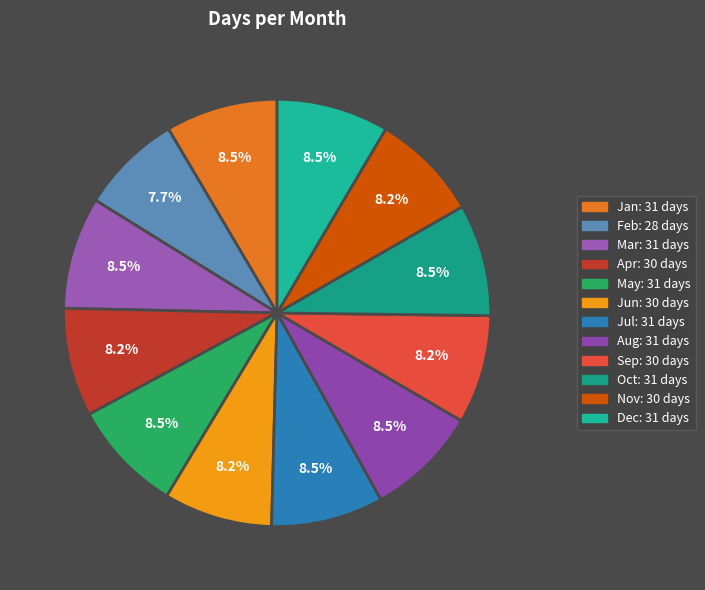

How many slices are in this pie chart?

12